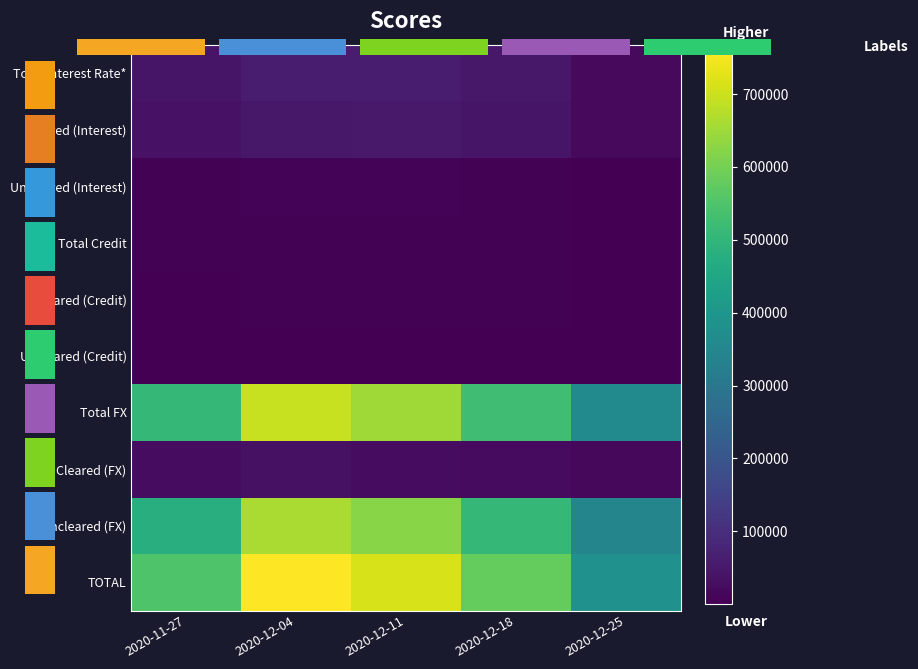

What is the smallest value displayed?

142